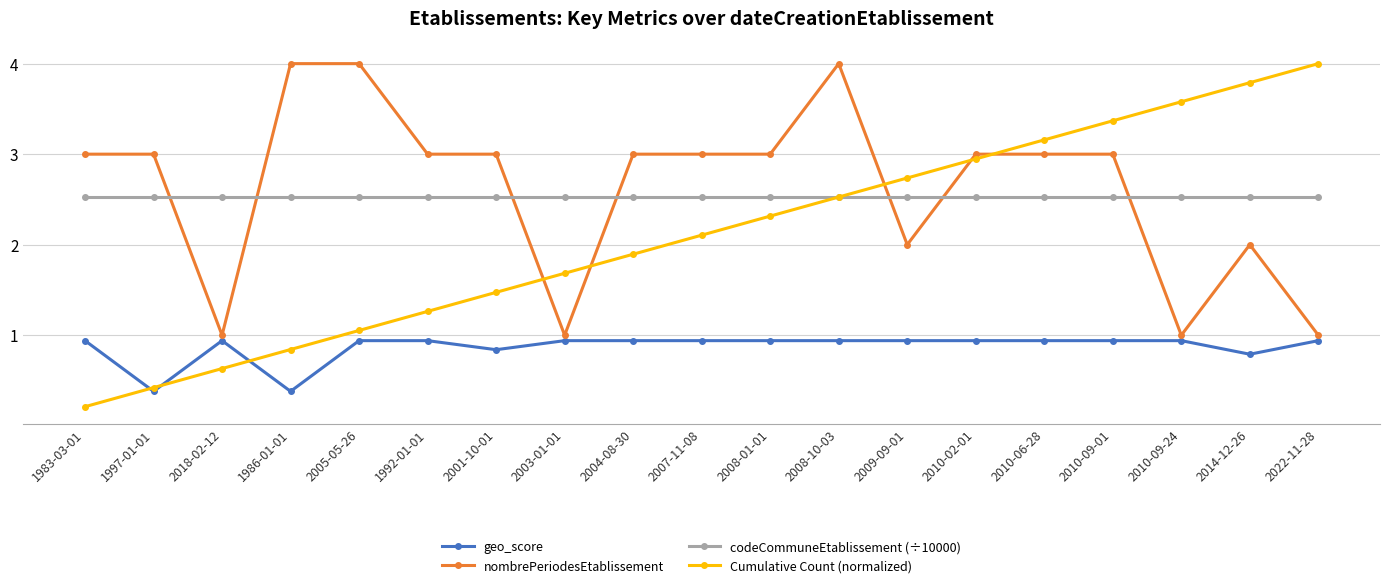

What is the sum of the Cumulative Count (normalized) values at 2003-01-01 and 2014-12-26?

5.5